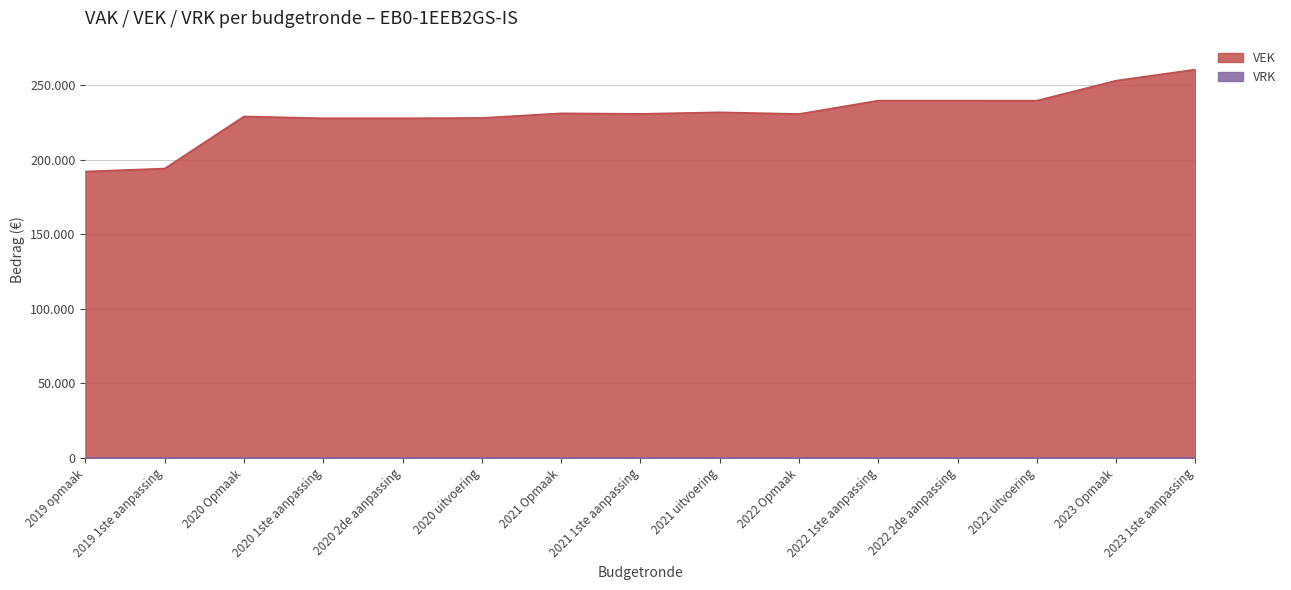

What is the label of the 7th point from the right?

2021 uitvoering